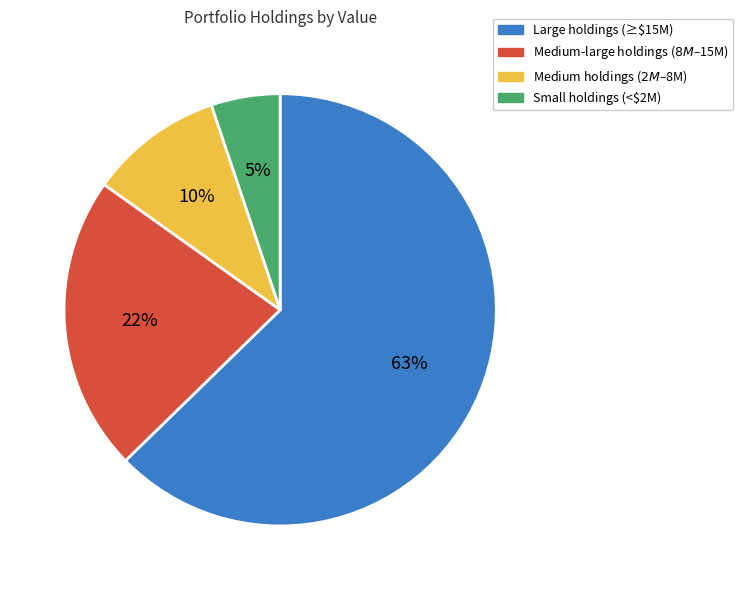

To the nearest percent, what is the difference between the largest and smallest slice percentages?

58%